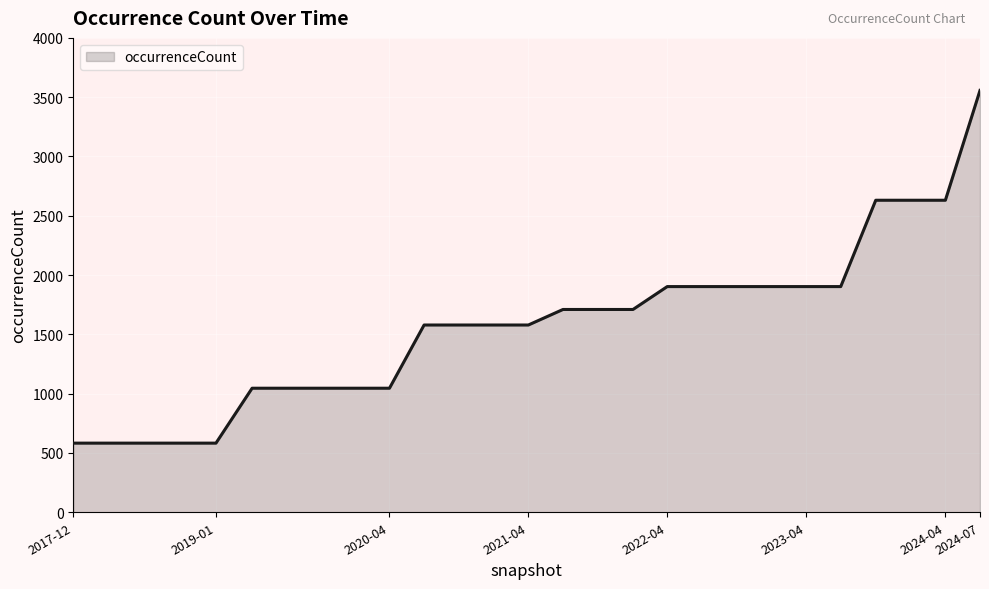

What is the greatest value displayed?

3557